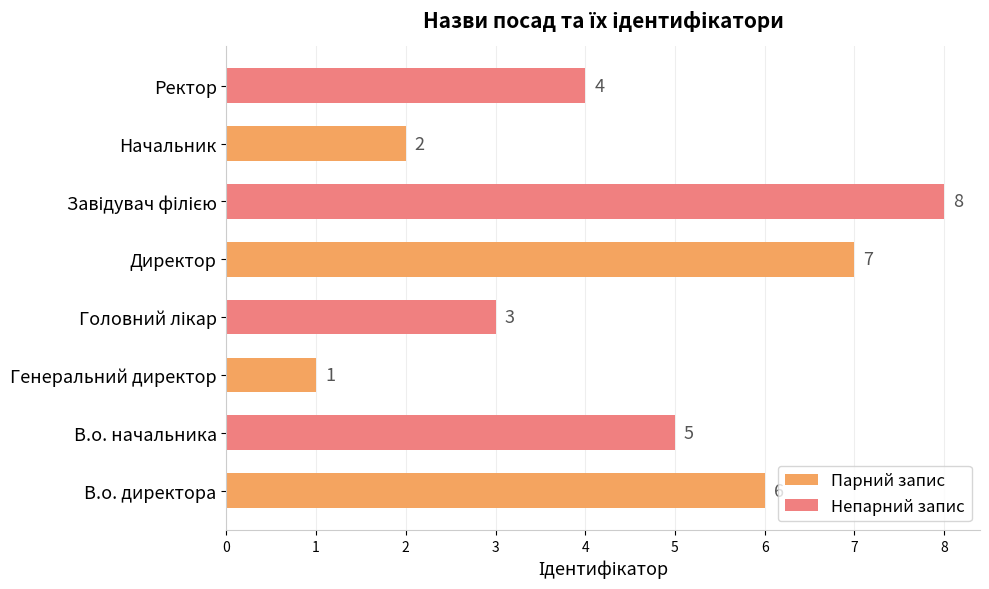

What is the highest value of the Непарний запис series?

8